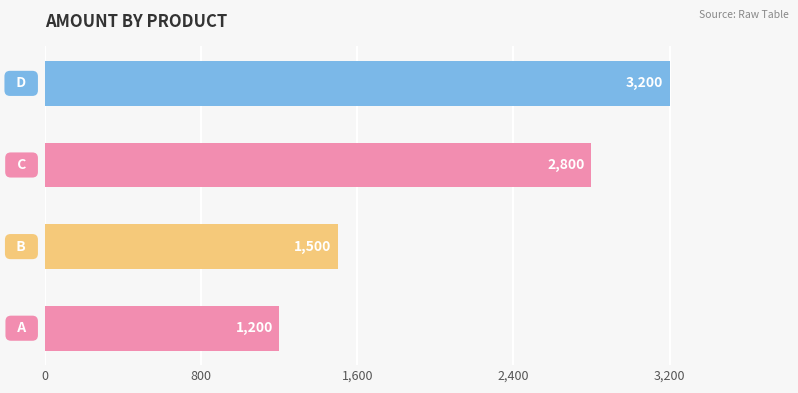

Count the number of categories in the chart.

4